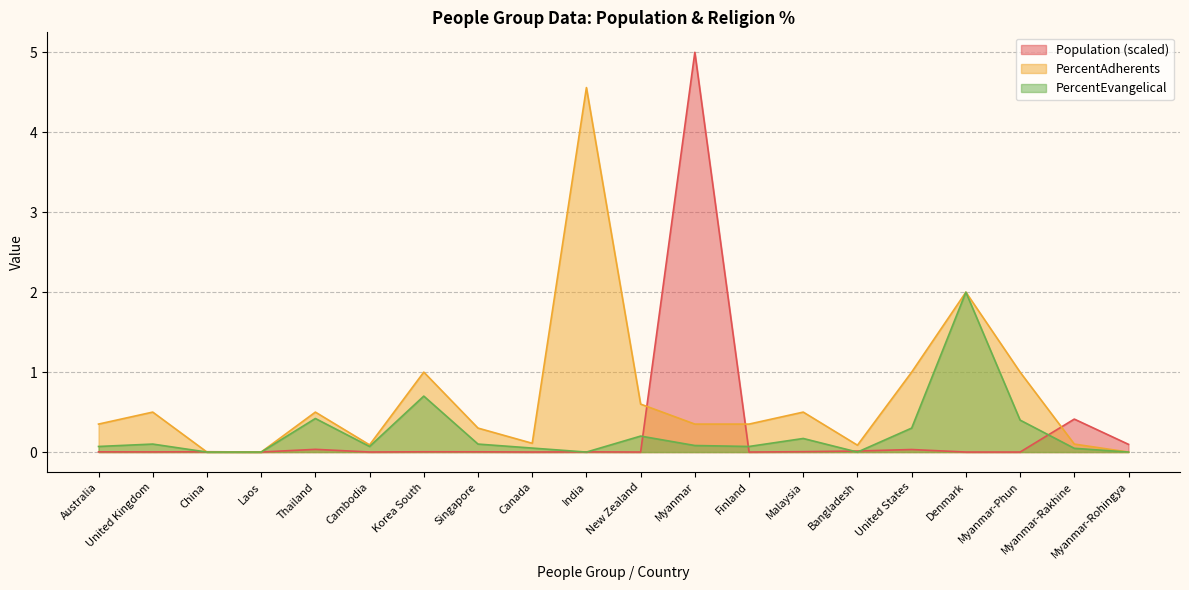

True or false: Population has more than 2 points higher than both neighbors.

True